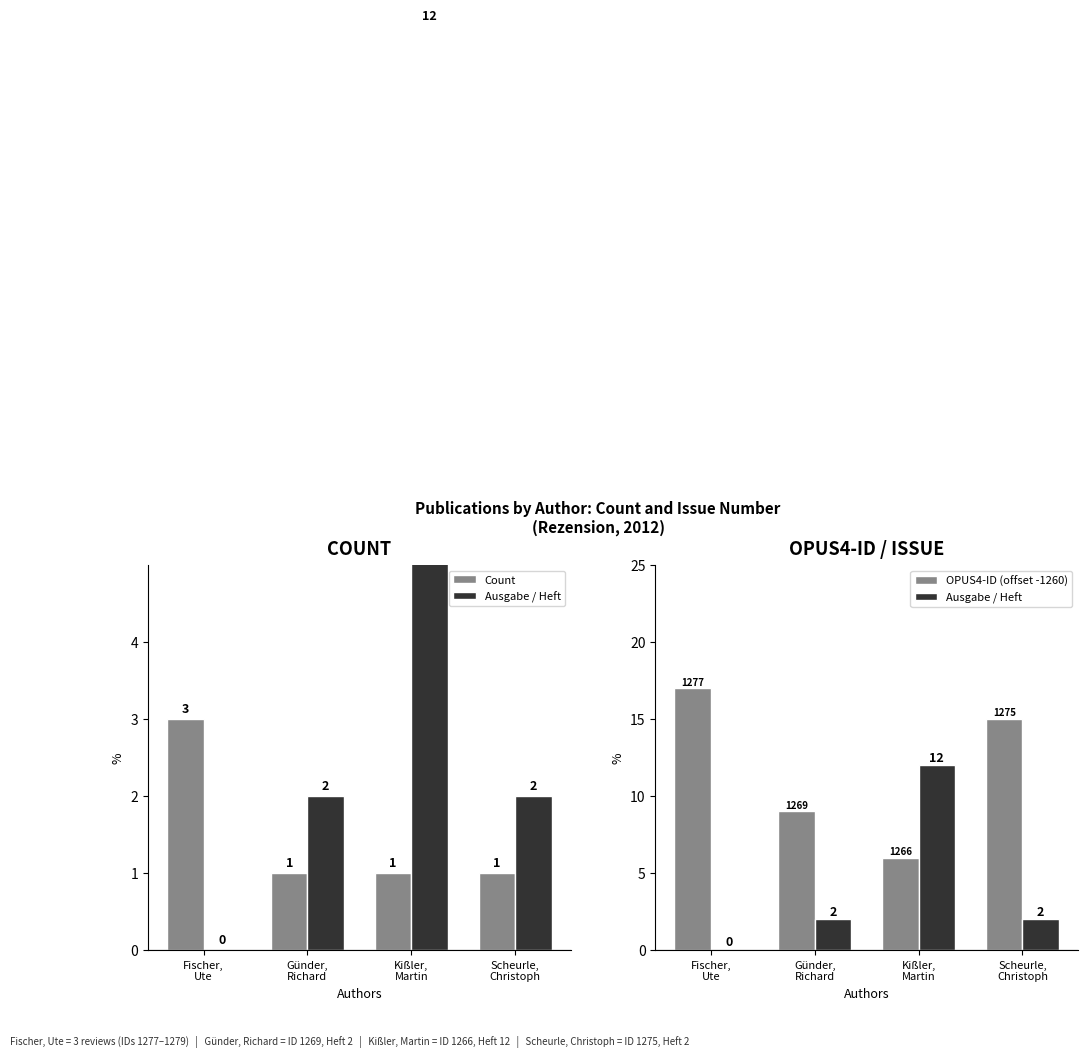

How many Ausgabe / Heft values are between 2 and 12?

3